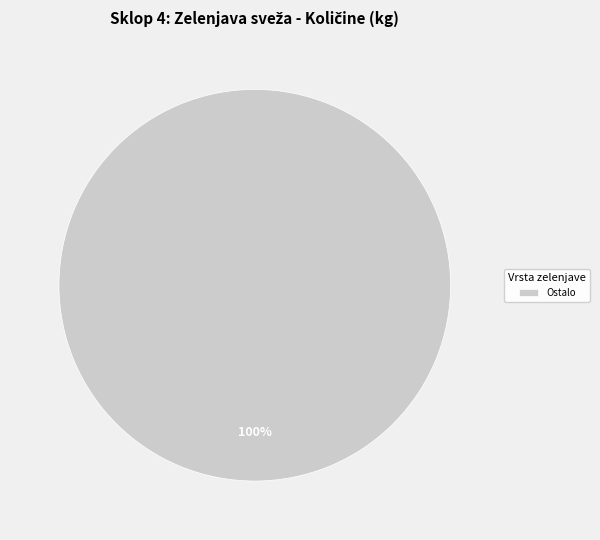

How many slices are in this pie chart?

1